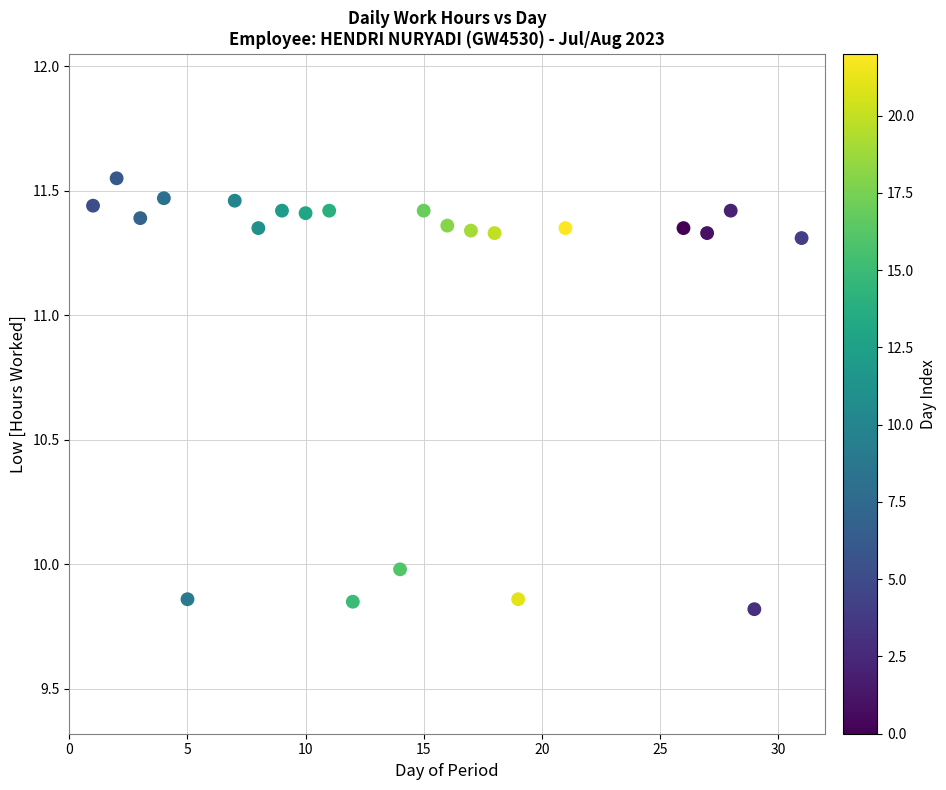

What is the range of Y values (max minus min)?

1.7